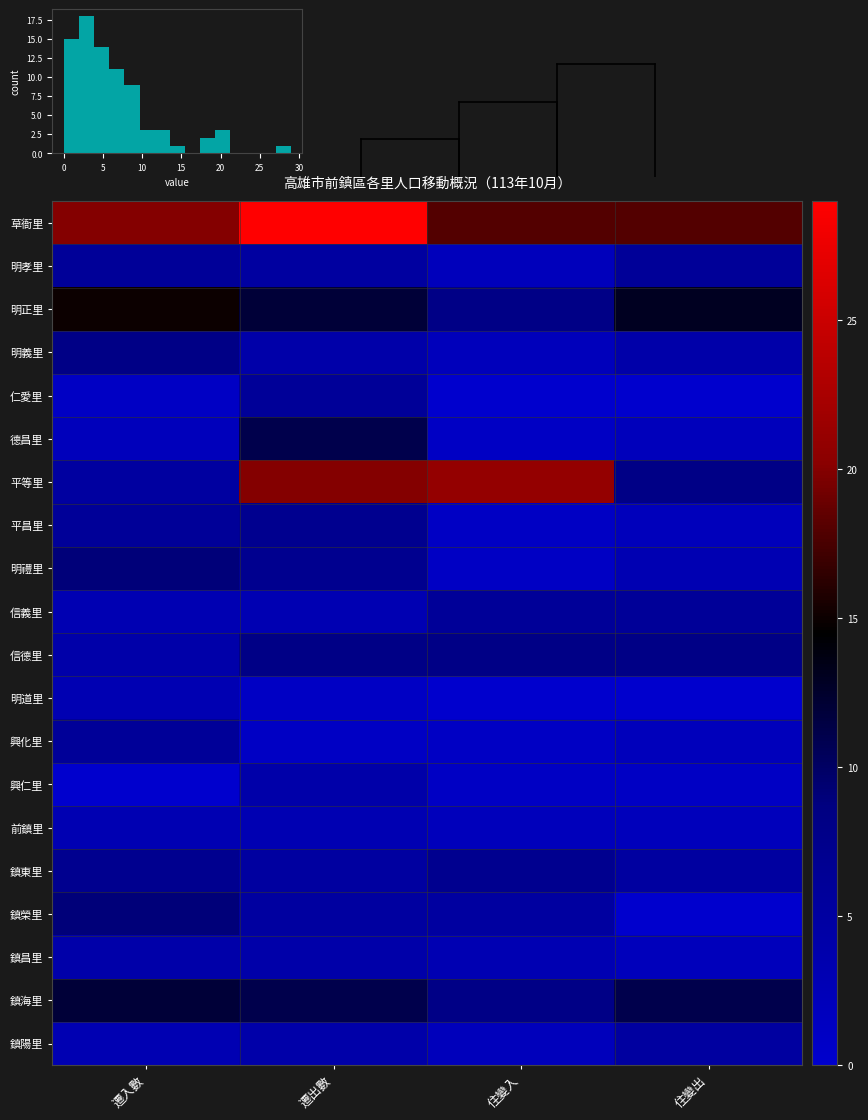

Reading left to right, extract all data points from this chart.

草衙里: 遷入數=20	遷出數=29	住變入=18	住變出=18
明孝里: 遷入數=6	遷出數=5	住變入=2	住變出=6
明正里: 遷入數=15	遷出數=12	住變入=8	住變出=13
明義里: 遷入數=8	遷出數=4	住變入=2	住變出=4
仁愛里: 遷入數=1	遷出數=6	住變入=0	住變出=0
德昌里: 遷入數=2	遷出數=11	住變入=1	住變出=2
平等里: 遷入數=5	遷出數=20	住變入=21	住變出=8
平昌里: 遷入數=6	遷出數=7	住變入=1	住變出=2
明禮里: 遷入數=9	遷出數=7	住變入=1	住變出=3
信義里: 遷入數=3	遷出數=3	住變入=6	住變出=6
信德里: 遷入數=4	遷出數=8	住變入=8	住變出=8
明道里: 遷入數=3	遷出數=1	住變入=0	住變出=0
興化里: 遷入數=6	遷出數=1	住變入=1	住變出=2
興仁里: 遷入數=0	遷出數=4	住變入=1	住變出=1
前鎮里: 遷入數=3	遷出數=3	住變入=2	住變出=2
鎮東里: 遷入數=7	遷出數=5	住變入=7	住變出=5
鎮榮里: 遷入數=9	遷出數=5	住變入=5	住變出=0
鎮昌里: 遷入數=4	遷出數=4	住變入=3	住變出=2
鎮海里: 遷入數=12	遷出數=11	住變入=8	住變出=11
鎮陽里: 遷入數=3	遷出數=4	住變入=2	住變出=5